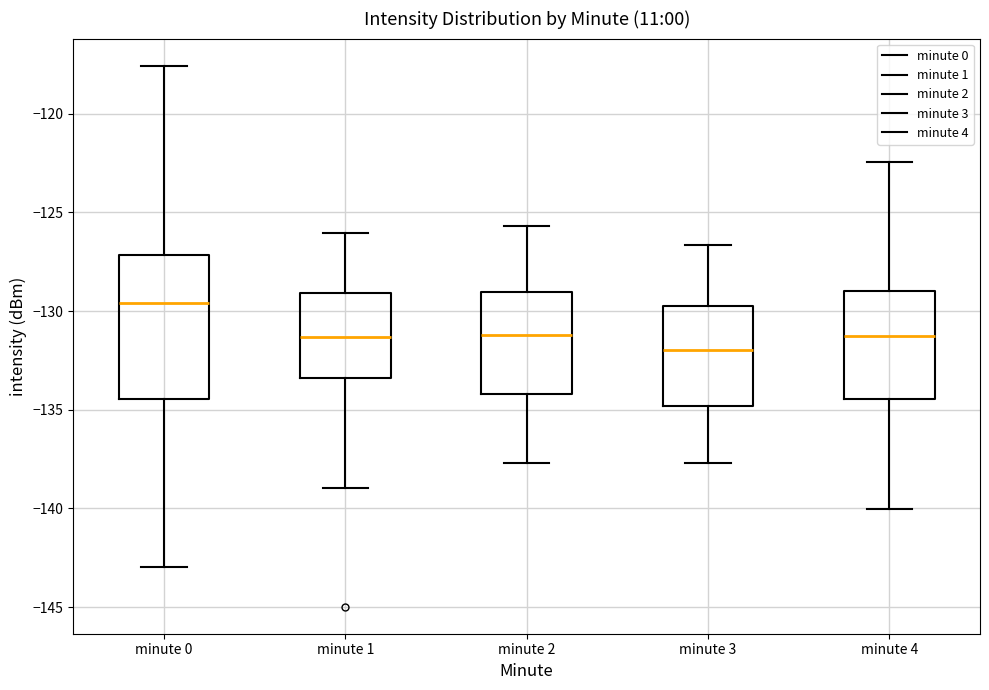

Which box is the tallest, from its lower edge to its upper edge?

minute 0